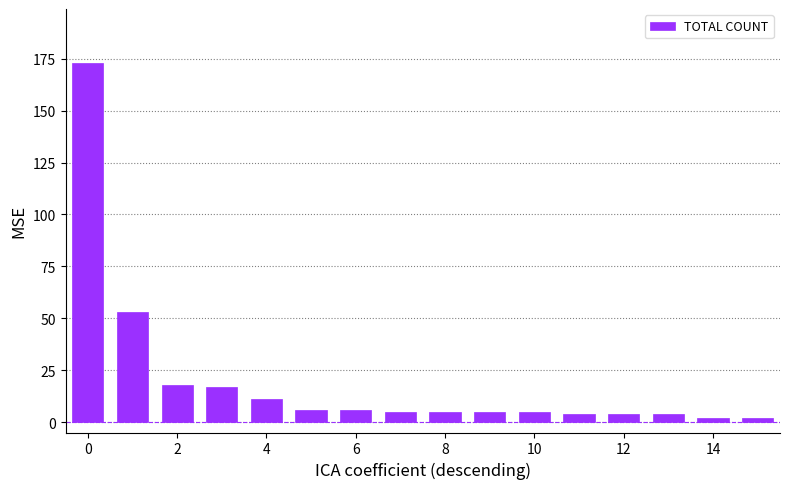

What is the greatest value displayed?

173